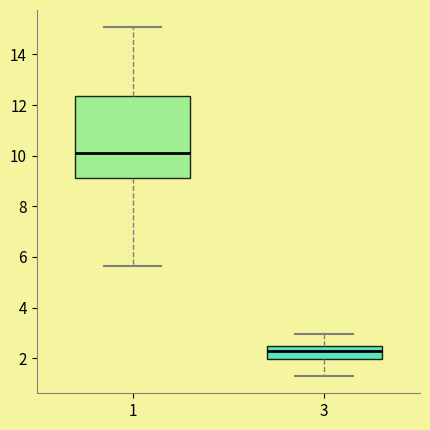

Comparing the boxes themselves (not the whiskers), which one is the tallest?

1